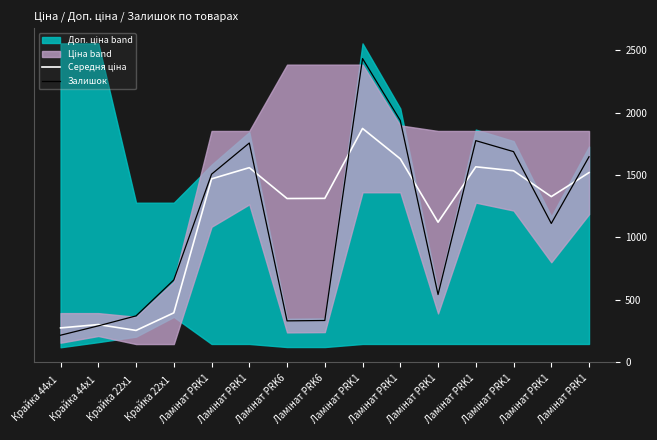

How many lines are shown in the chart?

2